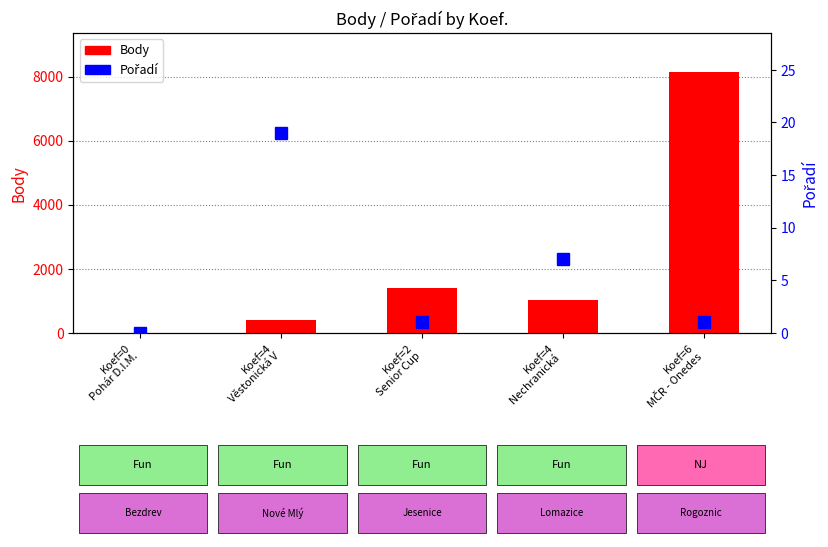

Rank the series by their average value, from highest to lowest.

Body, Pořadí